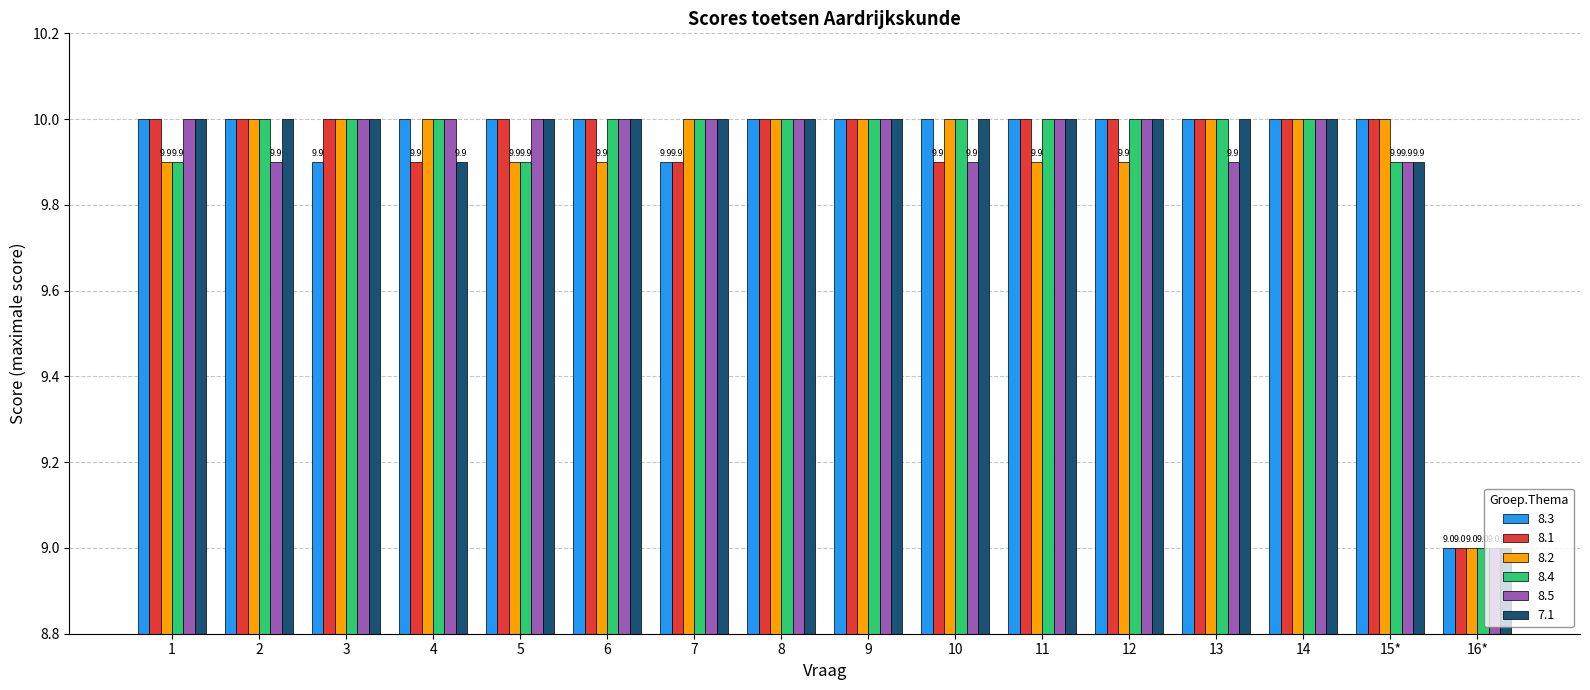

How many groups of bars are there?

16